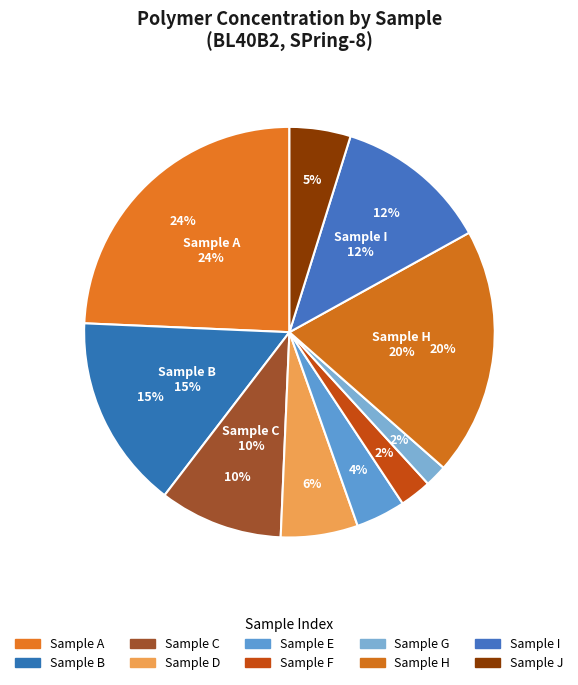

To the nearest percent, what portion does C represent?

10%